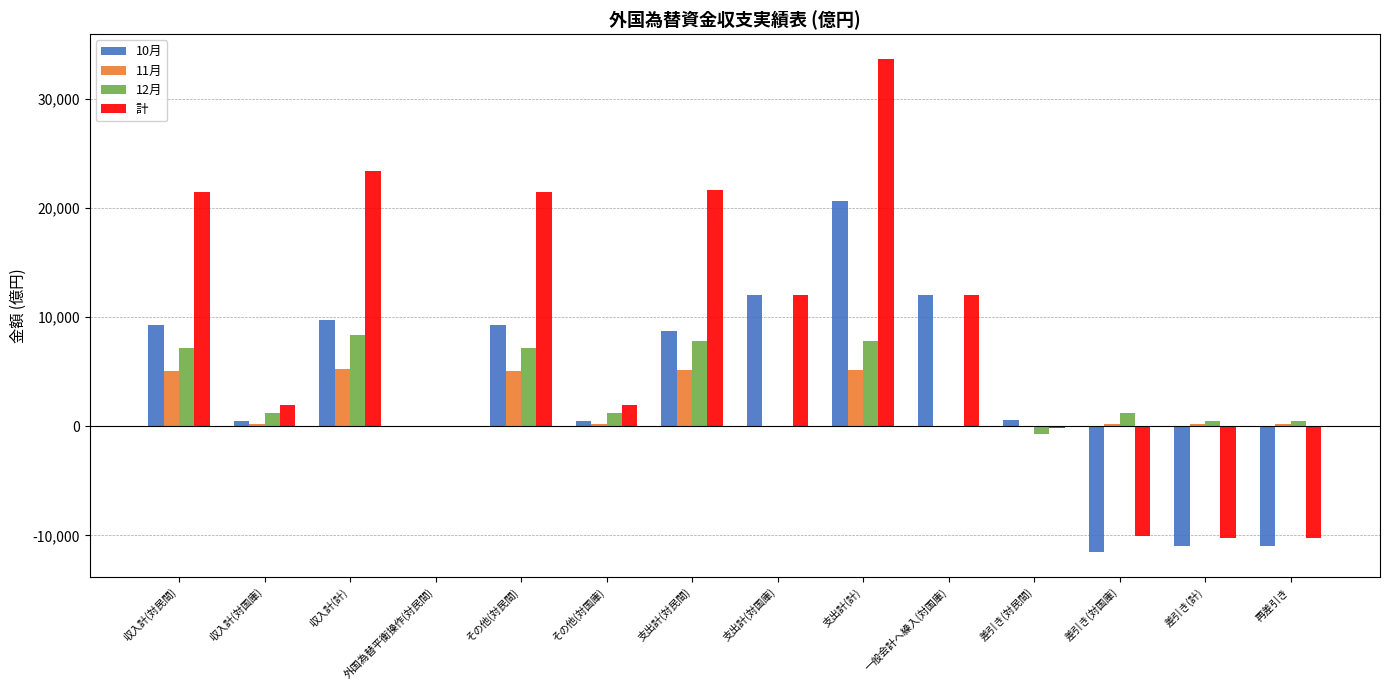

The value of 11月 at その他(対民間) is 5049. True or false?

True